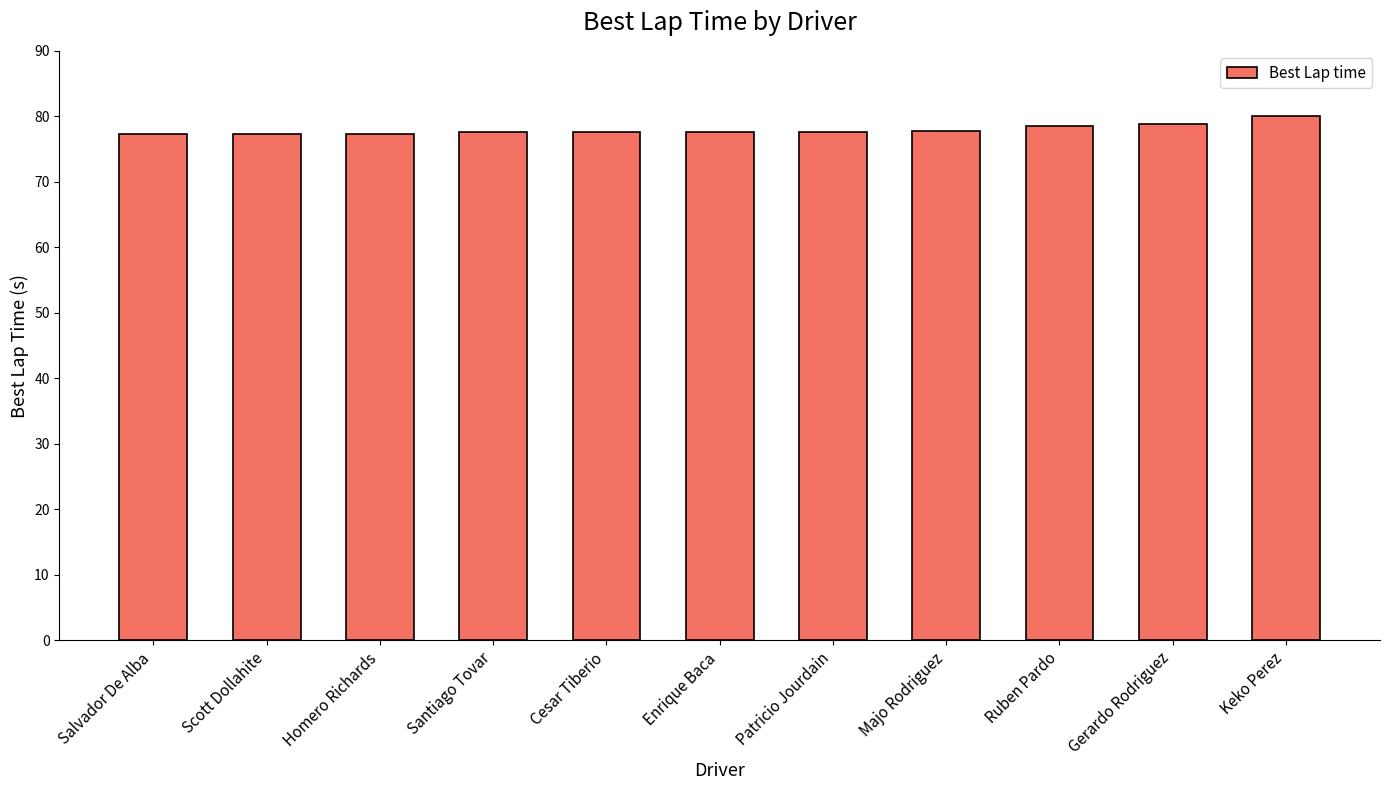

Count the number of data series in this chart.

1